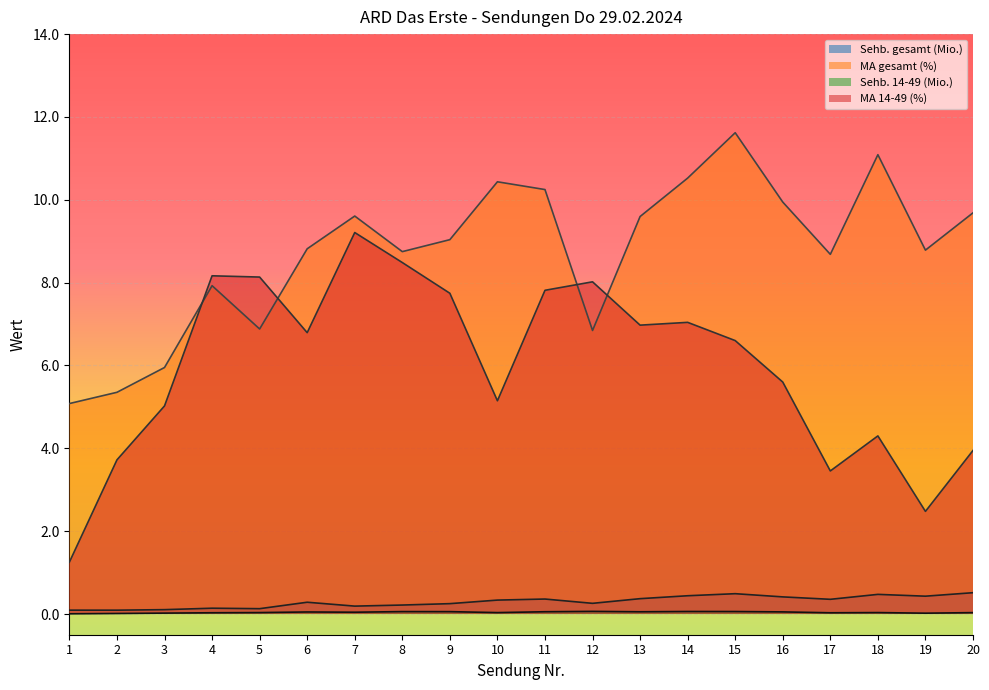

At which label does Sehb. gesamt (Mio.) reach its peak?

20